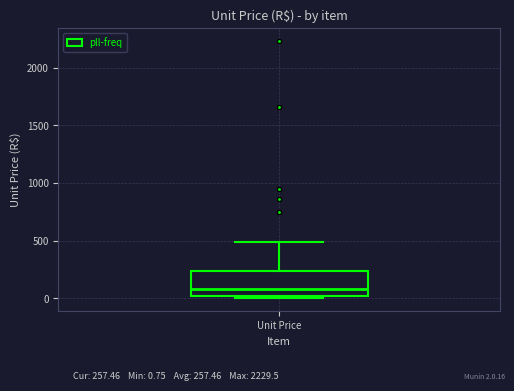

Where is the lower edge of the box for Unit Price on the y-axis? The values are not printed on the chart, so give them approximately, as read against the axis.

0